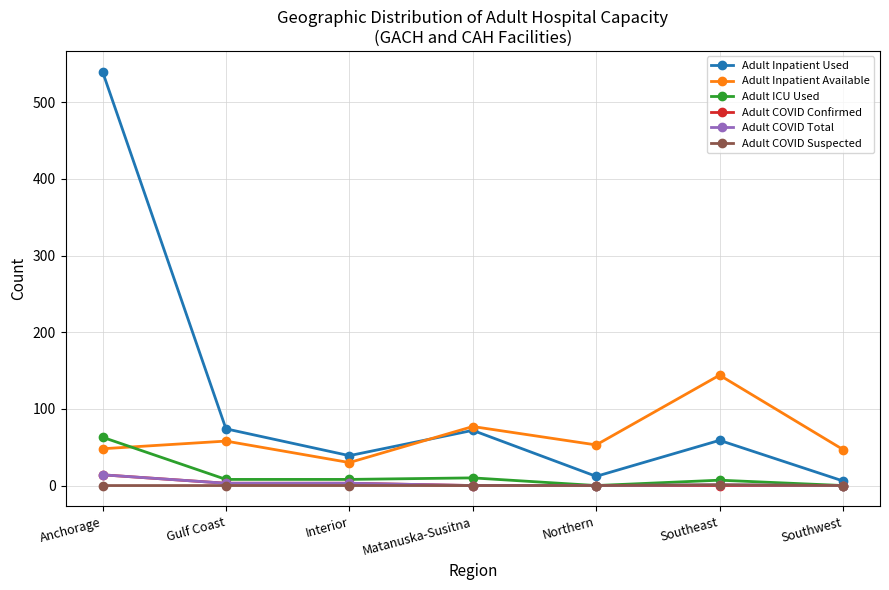

What is the total value across all series at Northern?

65